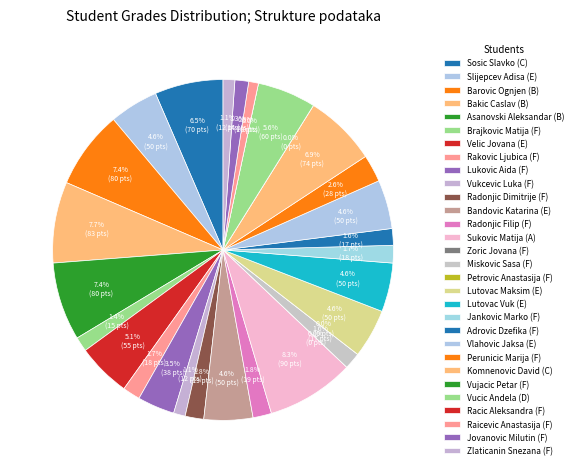

Count the number of slices in the pie.

30